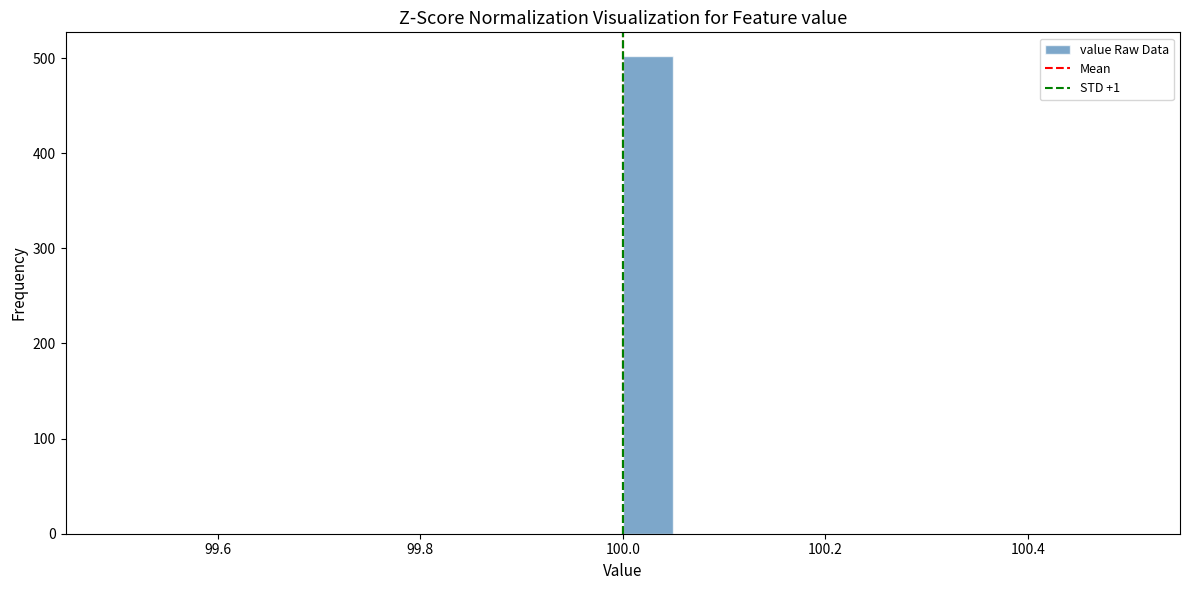

Around what value on the x-axis is the tallest bar? Give the approximate position of its centre, as read against the axis.

100.02